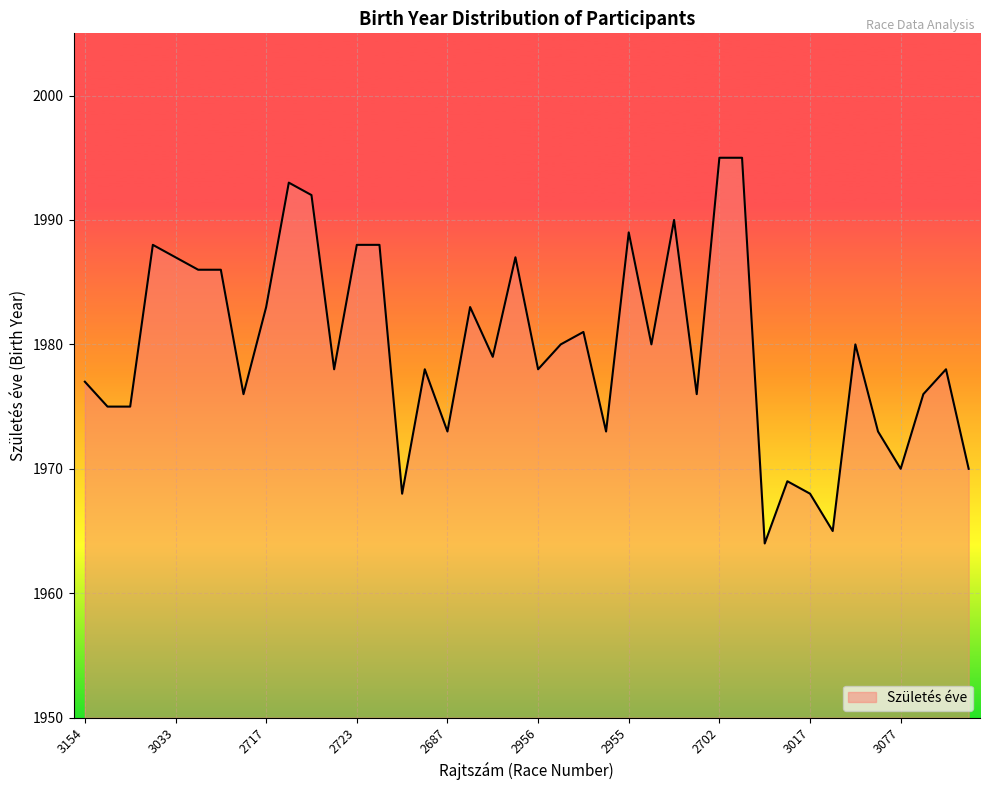

What is the greatest value displayed?

1995